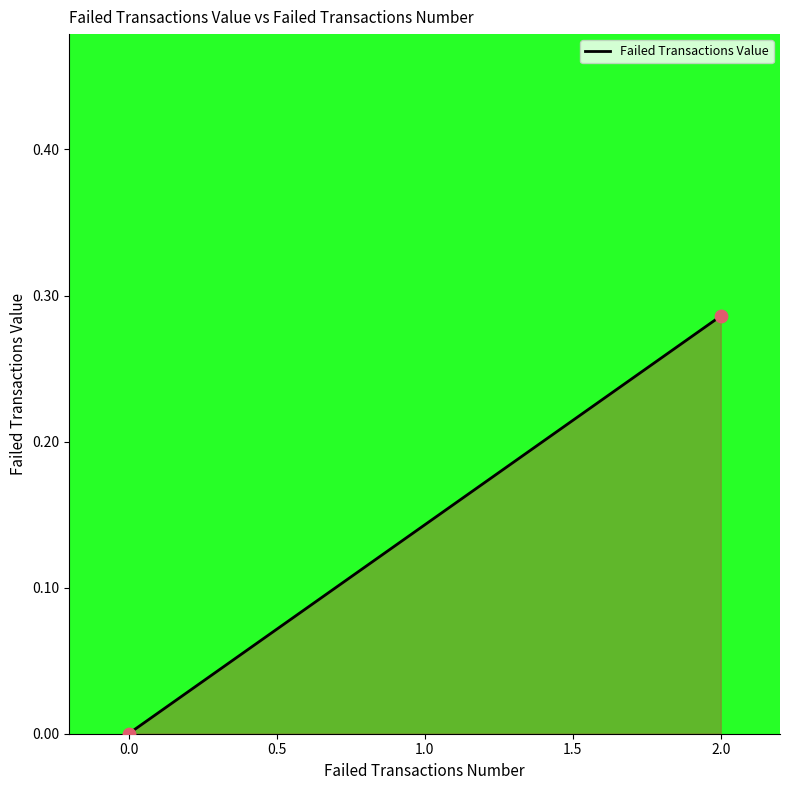

What is the range of X values (max minus min)?

2.0